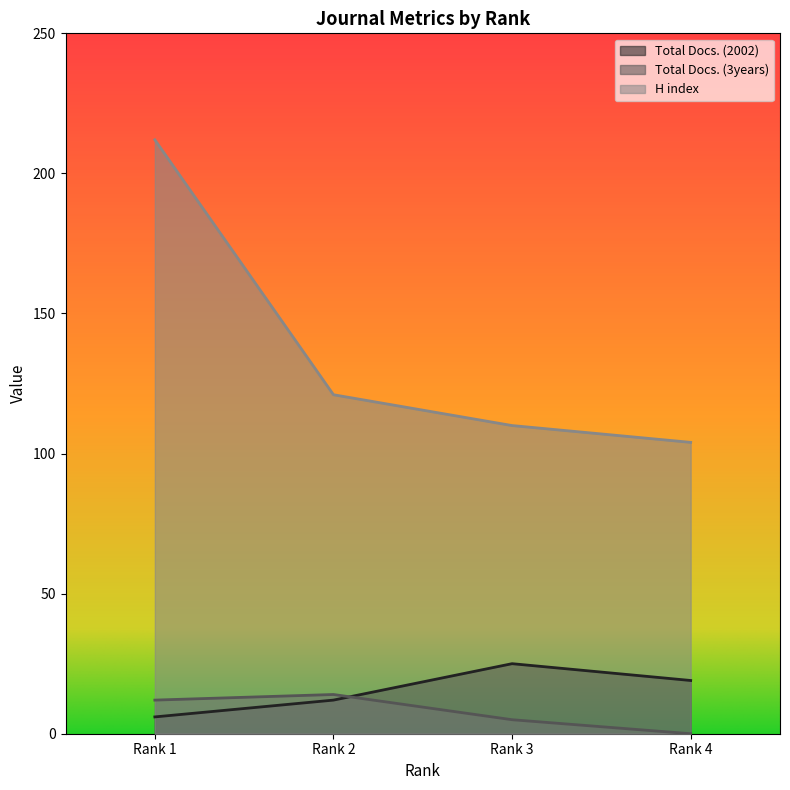

Does the chart display data point markers on the line(s)?

No